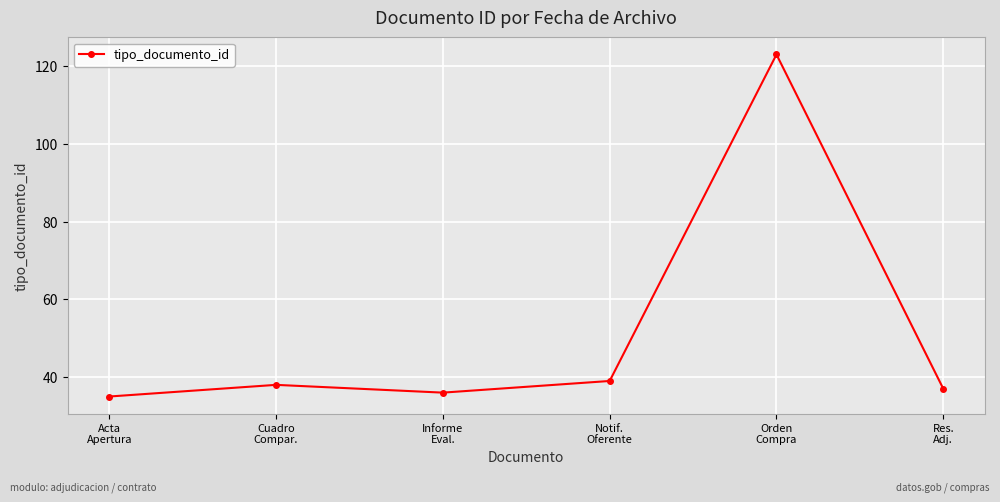

Is this an area chart (filled region under the line)?

No